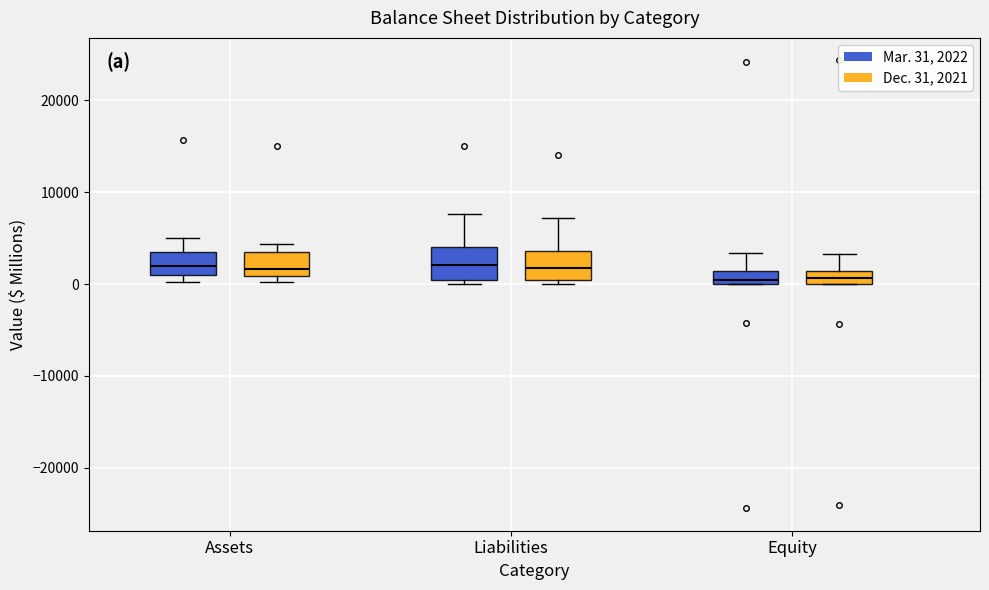

Where does the upper whisker of the box for Liabilities (Dec. 31, 2021) end on the y-axis? The values are not printed on the chart, so give them approximately, as read against the axis.

7000